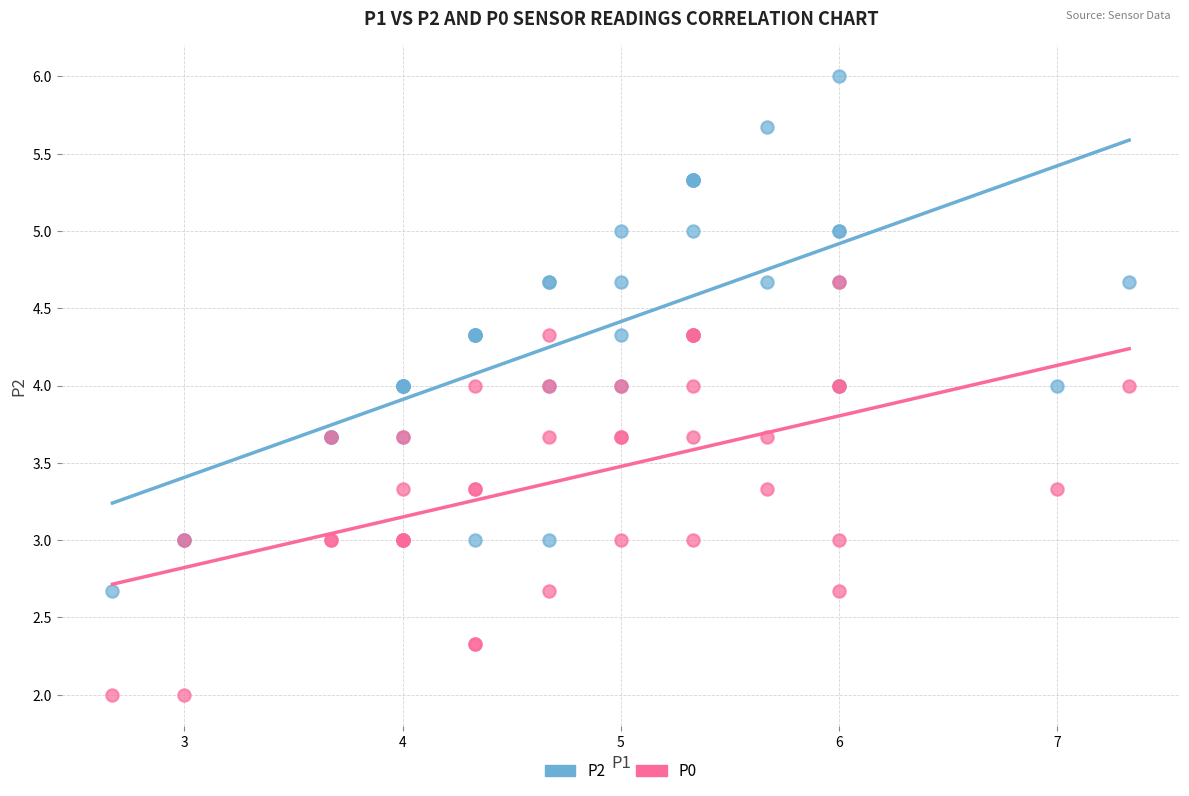

Which series has the widest spread of Y values?

P2